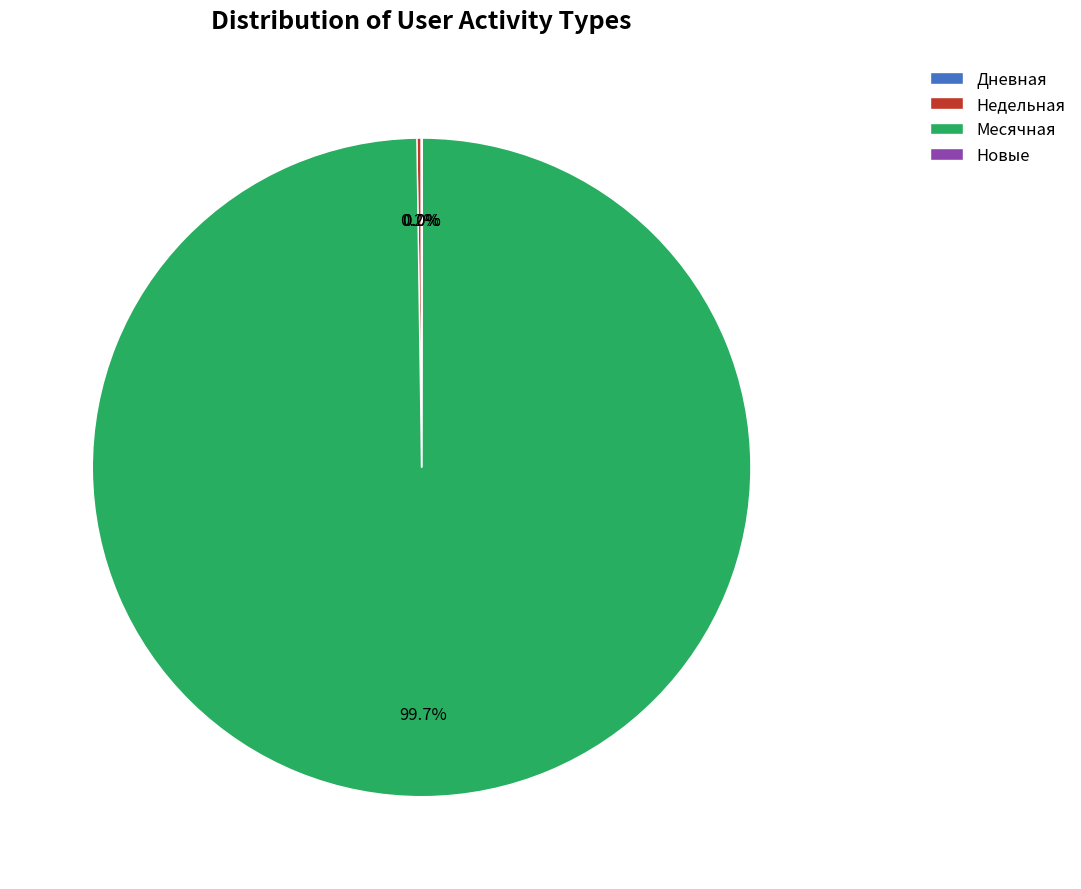

Which slice is the largest?

Месячная